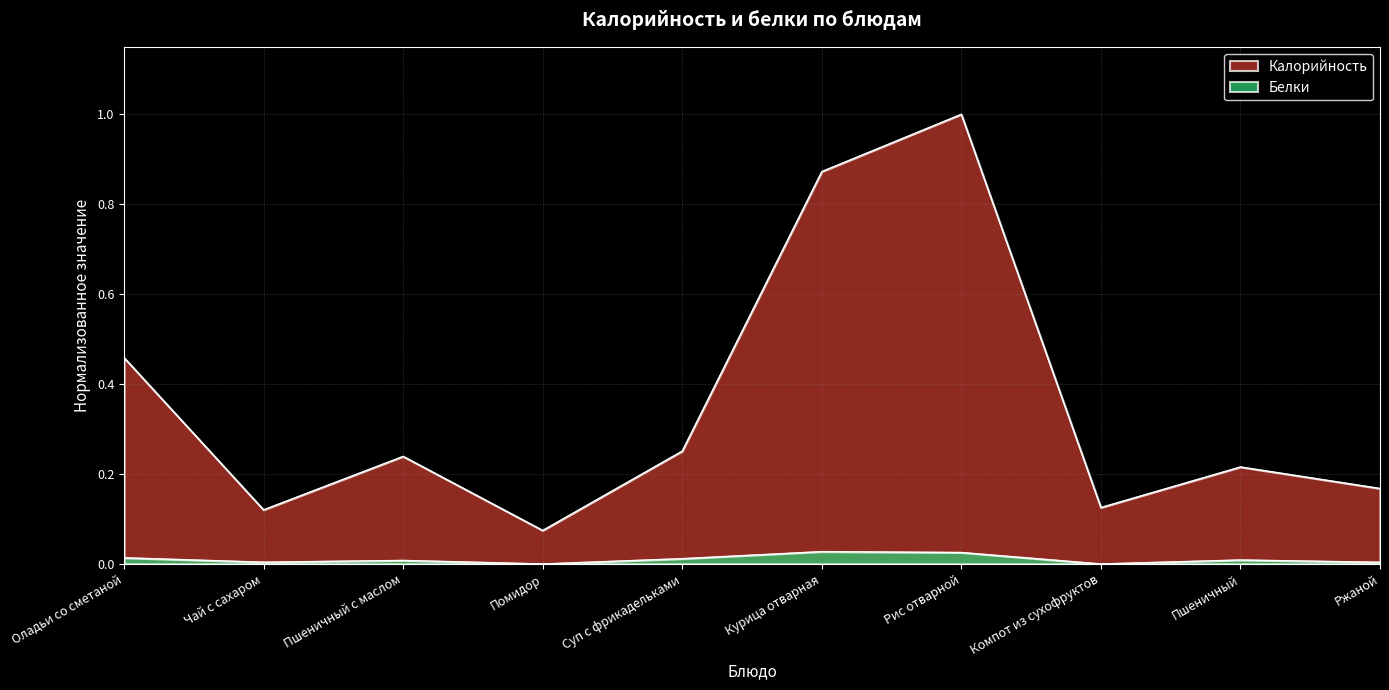

True or false: Белки has a value of 0.0 at Пшеничный с маслом.

True